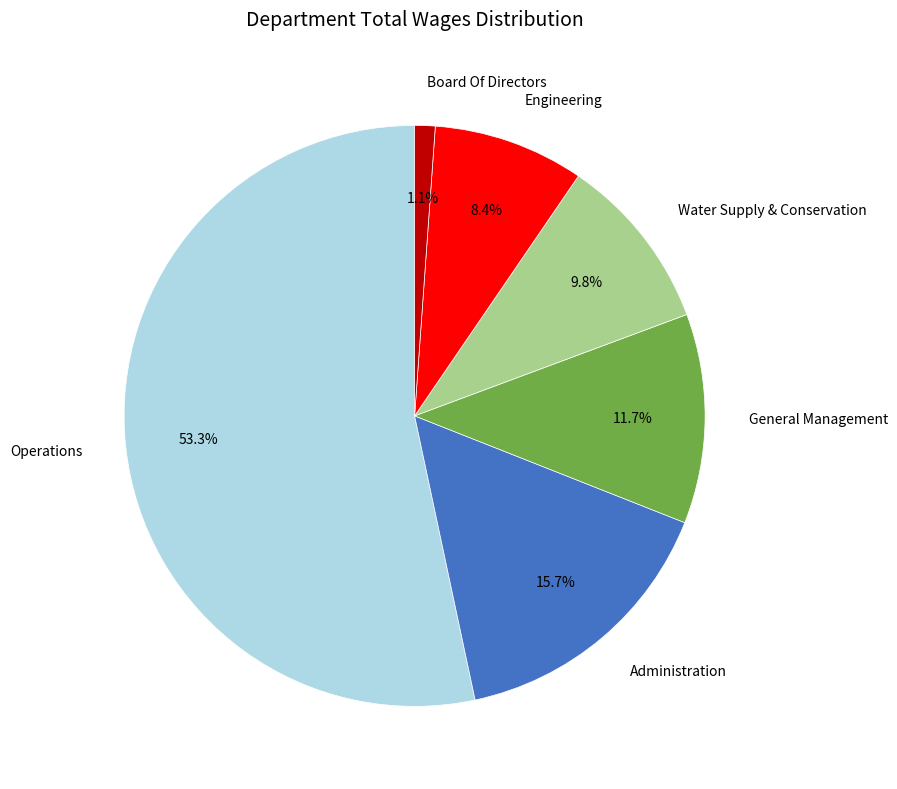

The Administration slice represents 28% of the pie. True or false?

False